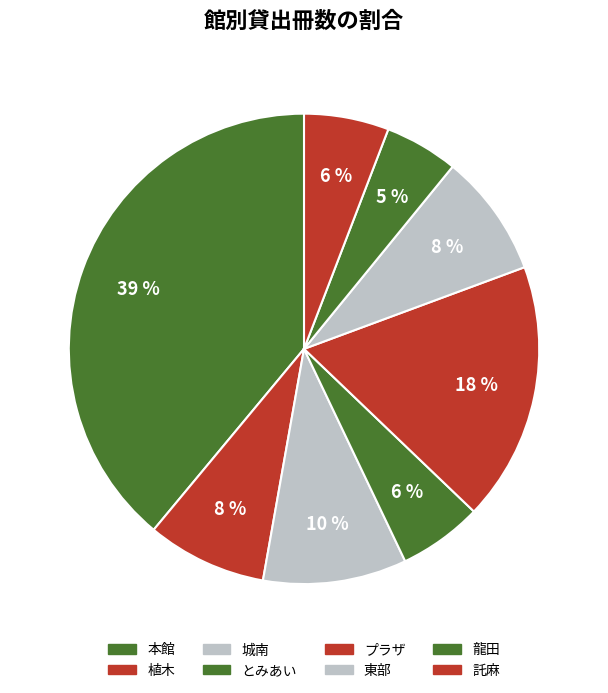

Count the number of slices in the pie.

8